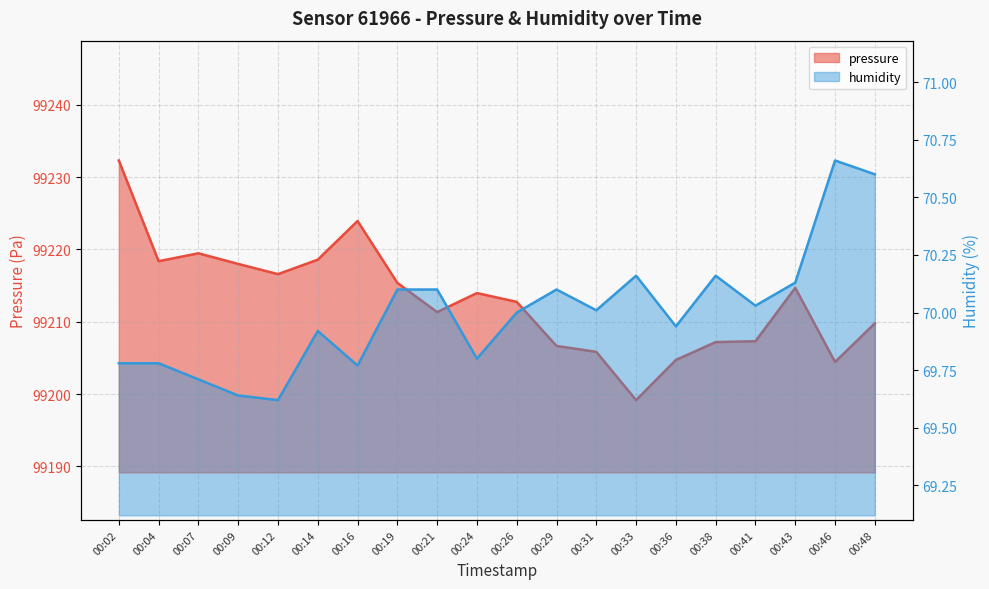

At which label does pressure first exceed 99213?

00:02